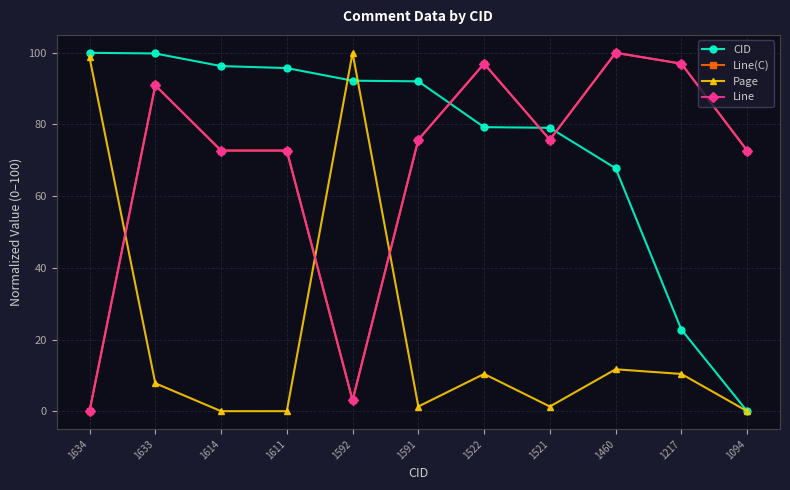

Reading right to left, extract all data points from this chart.

CID: 0.0	22.8	67.8	79.1	79.3	92.0	92.2	95.7	96.3	99.8	100.0
Line(C): 72.7	97.0	100.0	75.8	97.0	75.8	3.0	72.7	72.7	90.9	0.0
Page: 0.0	10.4	11.7	1.3	10.4	1.3	100.0	0.0	0.0	7.8	98.7
Line: 72.7	97.0	100.0	75.8	97.0	75.8	3.0	72.7	72.7	90.9	0.0